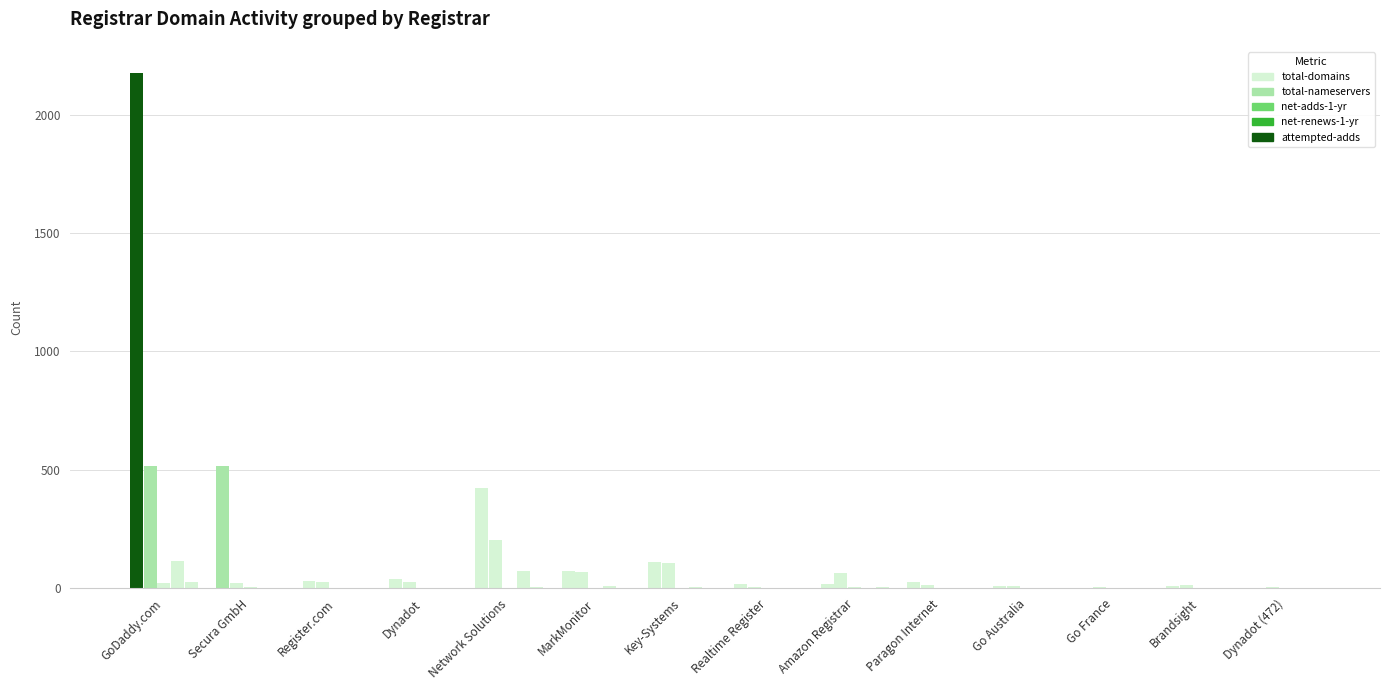

Rank the series at Go Australia from highest to lowest value.

total-domains, total-nameservers, net-adds-1-yr, net-renews-1-yr, attempted-adds